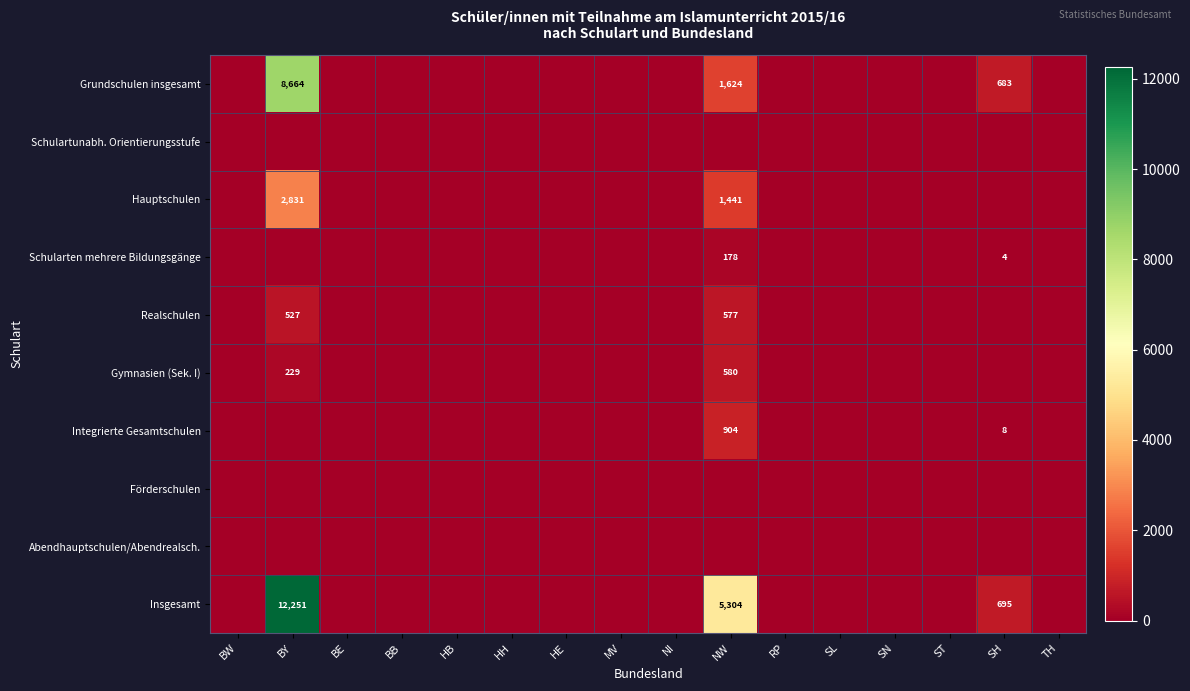

Is it true that Grundschulen insgesamt equals 1779 at BY?

False